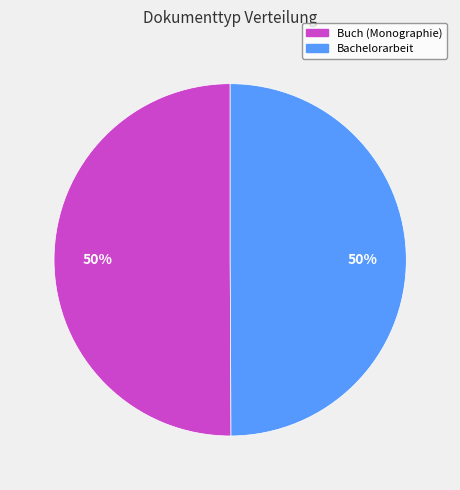

Is it true that Bachelorarbeit is 41% of the pie?

False